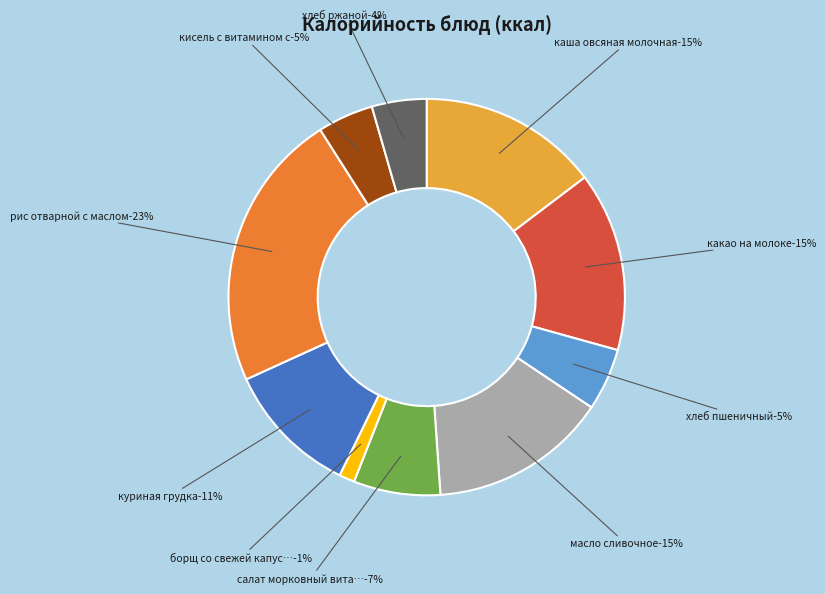

Which slice is the largest?

рис отварной с маслом